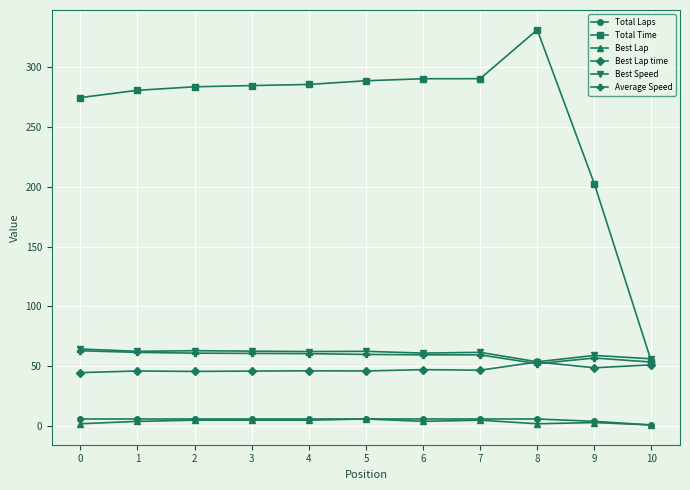

What is the sum of all Total Time values?

2863.9